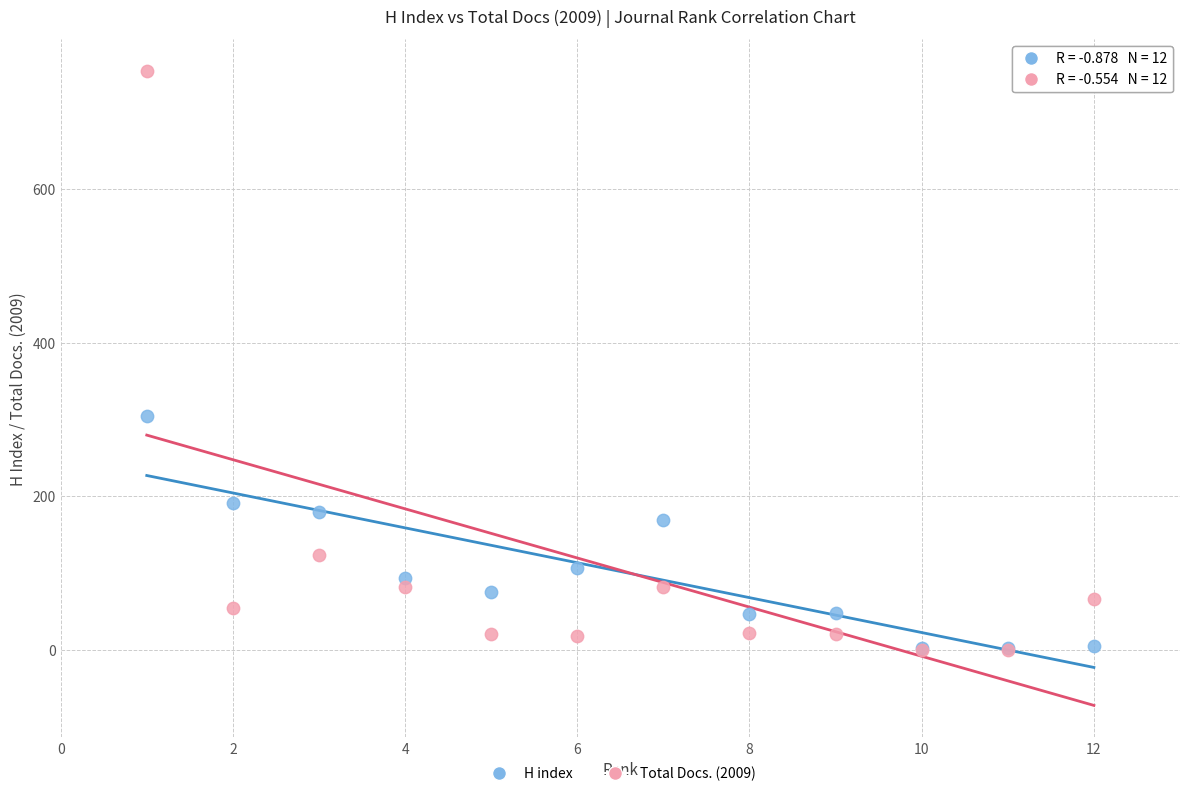

In the Total Docs. (2009) series, what Y value is closest to 377?

124